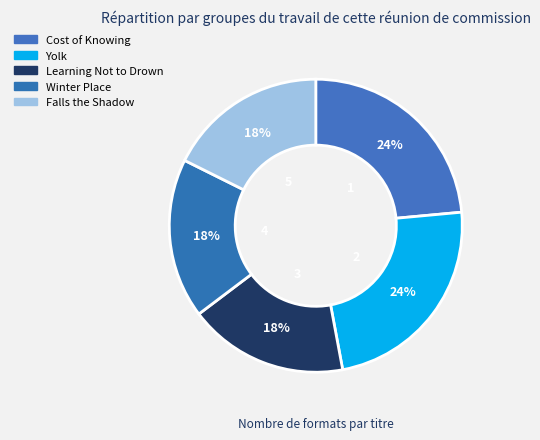

The Winter Place slice represents 31% of the pie. True or false?

False